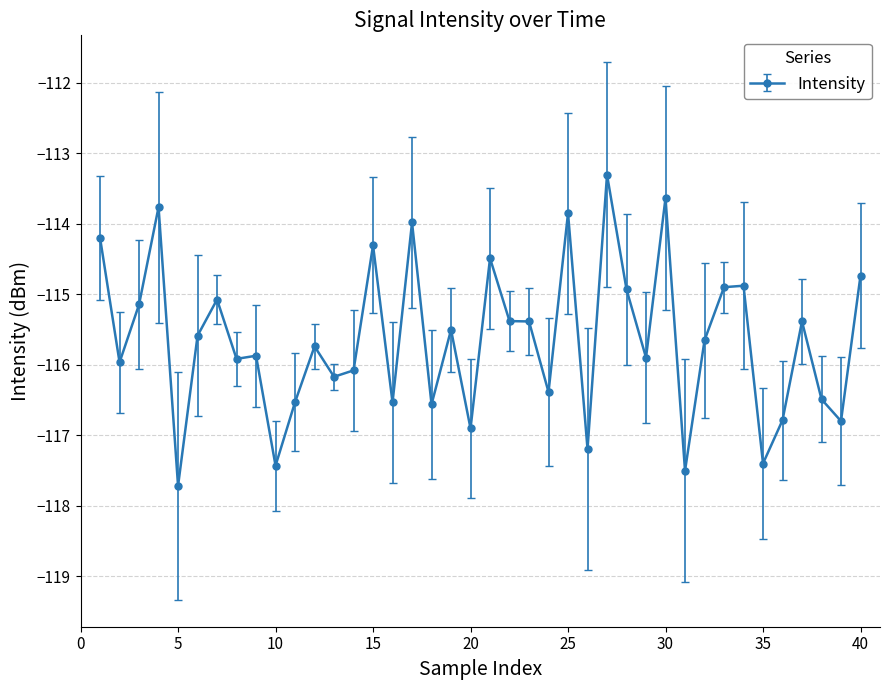

What is the maximum value shown in the chart?

-113.3